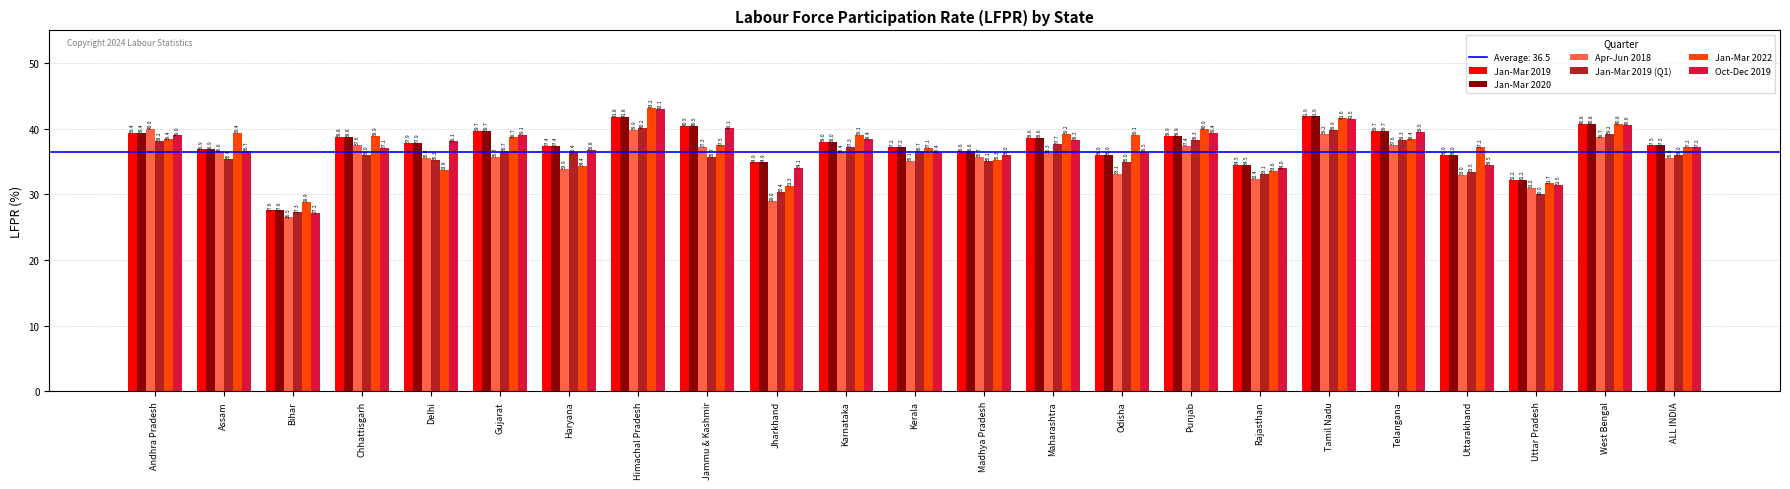

What is the total value across all series at Assam?

221.9